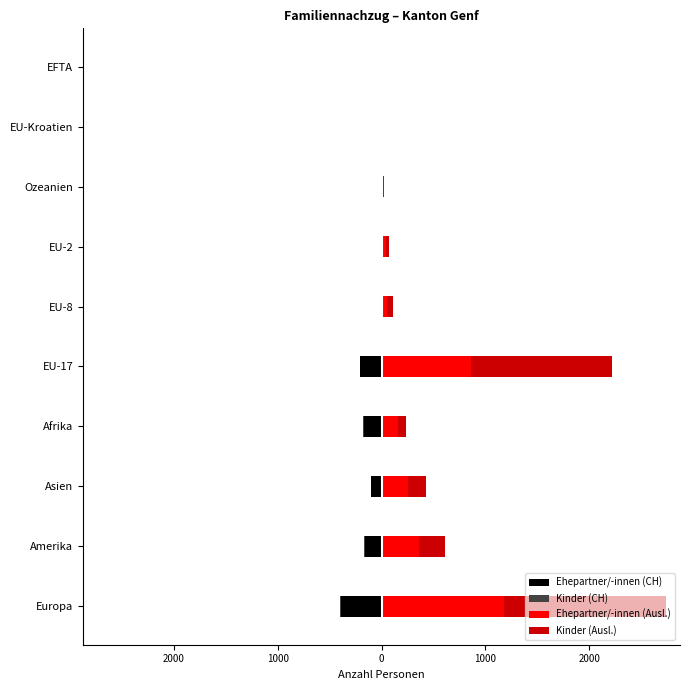

What is the total value across all series at 2000?

442